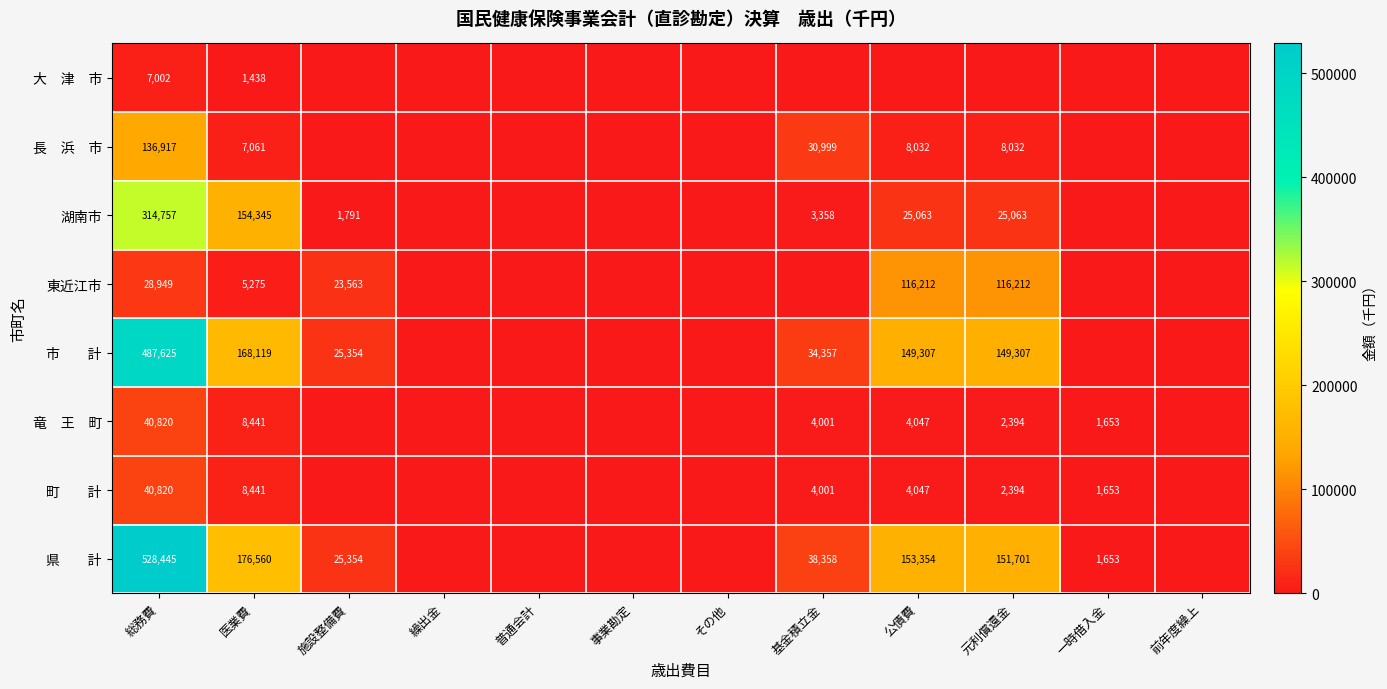

The 湖南市 series shows 469034 at 総務費. True or false?

False